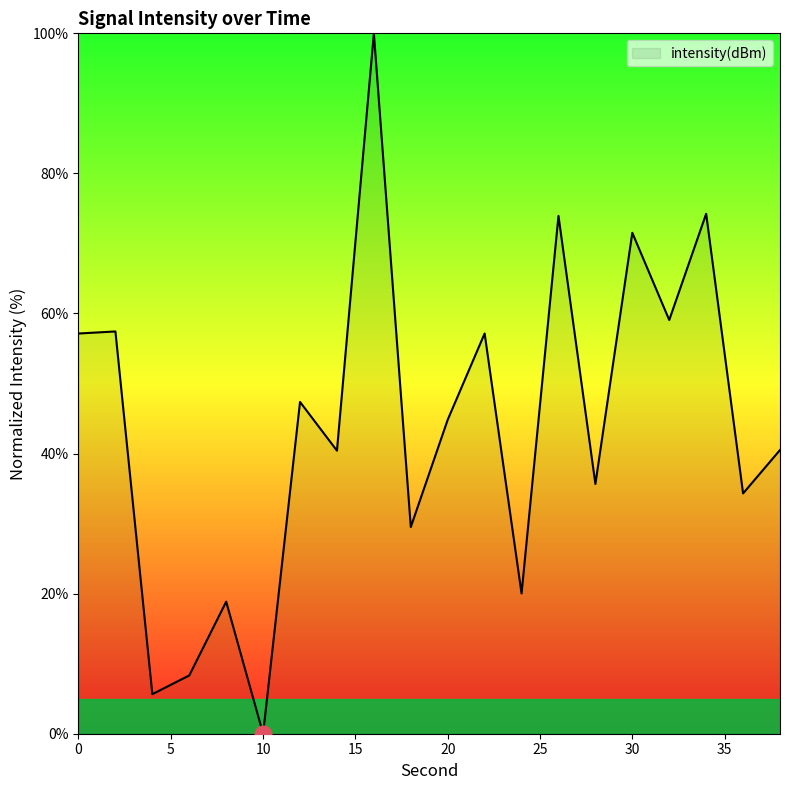

What is the difference between the maximum and minimum values?

100.0